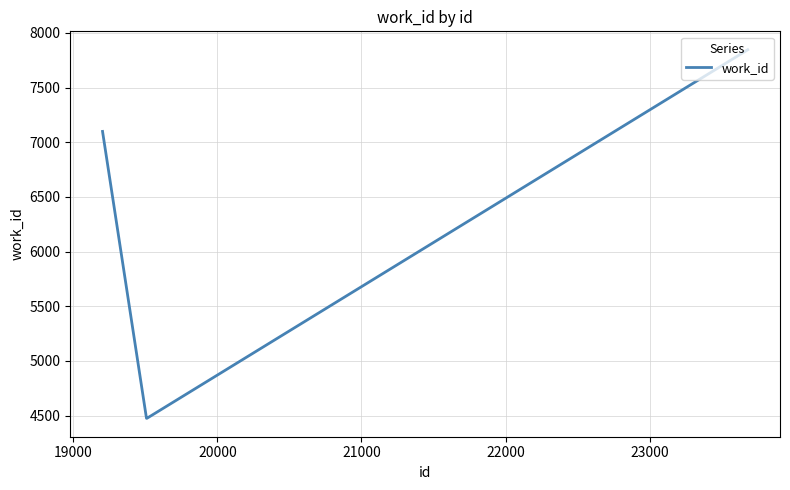

What is the greatest value displayed?

7846